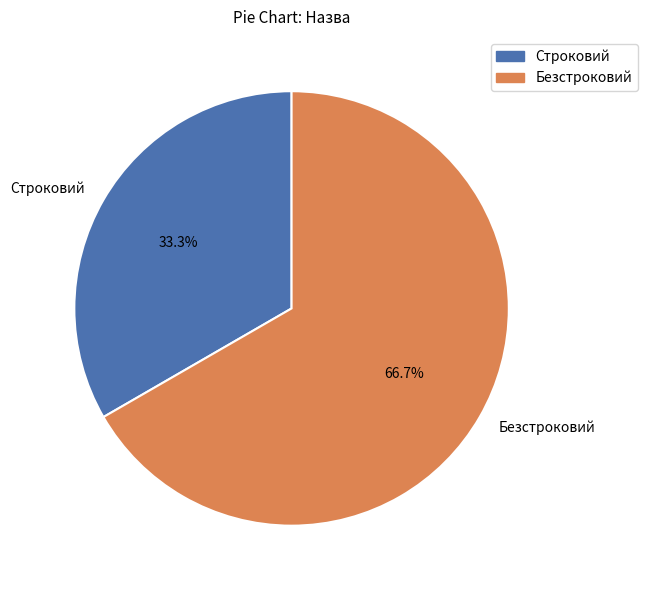

The Безстроковий slice represents 75% of the pie. True or false?

False